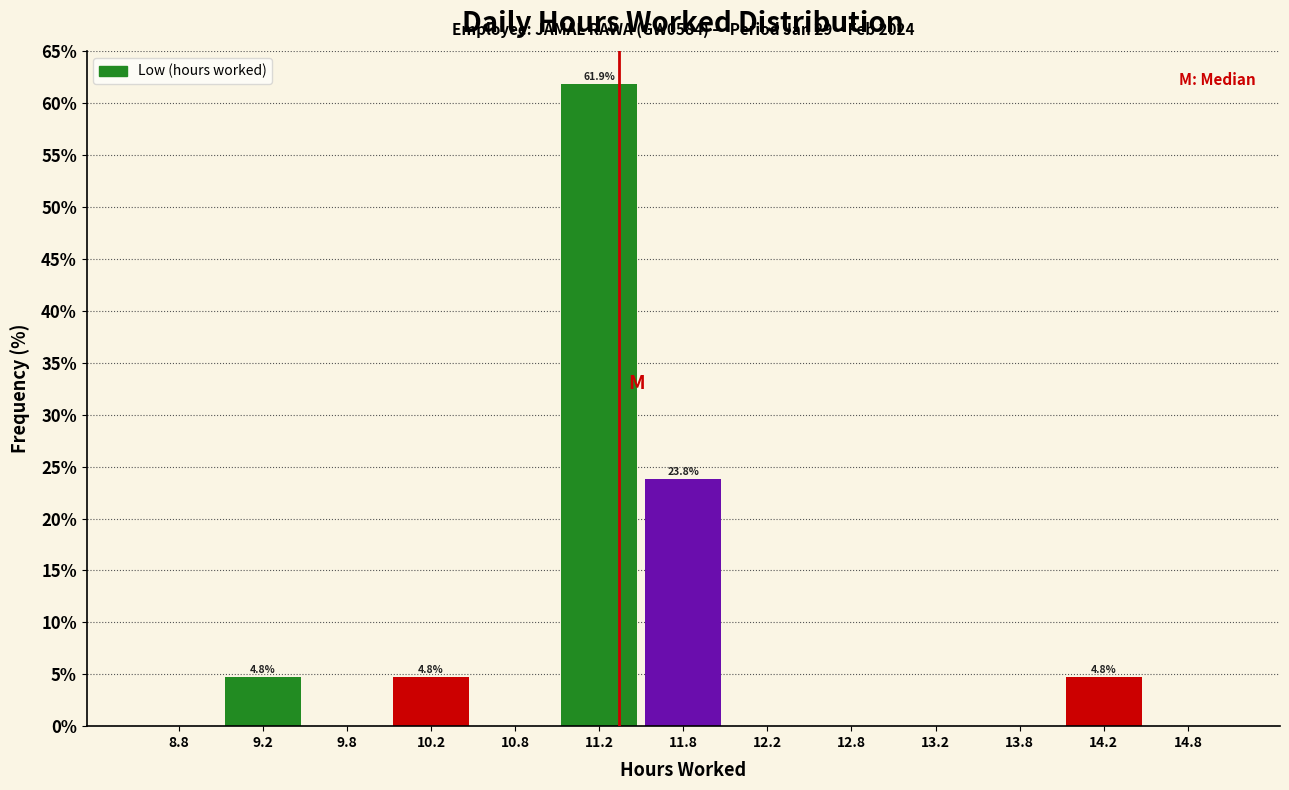

Which range on the x-axis has the tallest bar?

11.0 to 11.5